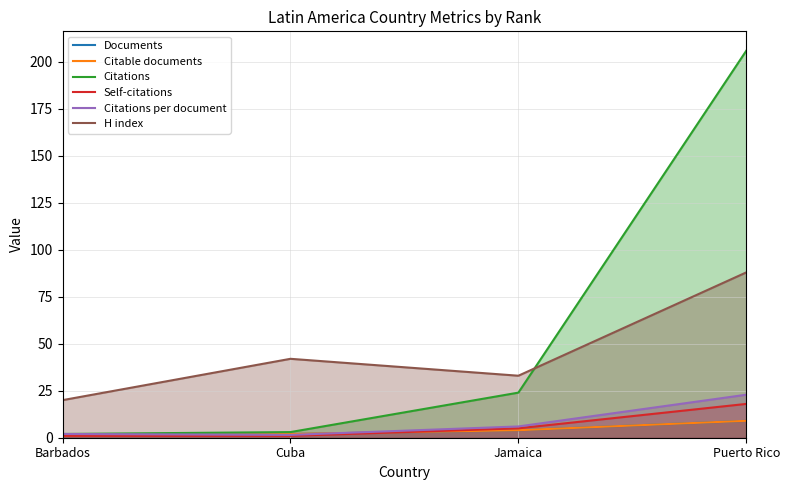

Reading left to right, transcribe all the data shown in this chart.

Documents: Barbados=1.0	Cuba=2.0	Jamaica=4.0	Puerto Rico=9.0
Citable documents: Barbados=1.0	Cuba=2.0	Jamaica=4.0	Puerto Rico=9.0
Citations: Barbados=2.0	Cuba=3.0	Jamaica=24.0	Puerto Rico=206.0
Self-citations: Barbados=1.0	Cuba=1.0	Jamaica=5.0	Puerto Rico=18.0
Citations per document: Barbados=2.0	Cuba=1.5	Jamaica=6.0	Puerto Rico=22.9
H index: Barbados=20.0	Cuba=42.0	Jamaica=33.0	Puerto Rico=88.0